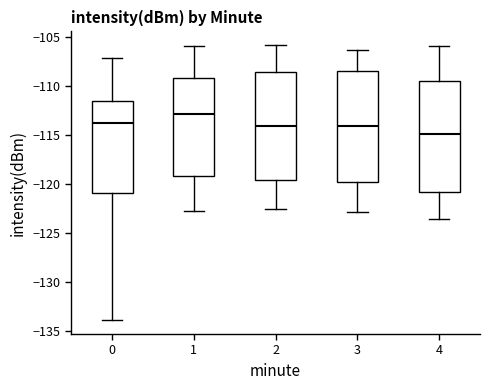

Reading left to right, read every box against the y-axis: the position of its median line, the range the box covers, and the ends of its whiskers. The values are not printed on the chart, so give them approximately, as read against the axis.

0: median -113.5, box -121.0 to -111.5, whiskers -134.0 to -107.0
1: median -113.0, box -119.0 to -109.0, whiskers -122.5 to -106.0
2: median -114.0, box -119.5 to -108.5, whiskers -122.5 to -106.0
3: median -114.0, box -119.5 to -108.5, whiskers -123.0 to -106.5
4: median -115.0, box -121.0 to -109.5, whiskers -123.5 to -106.0